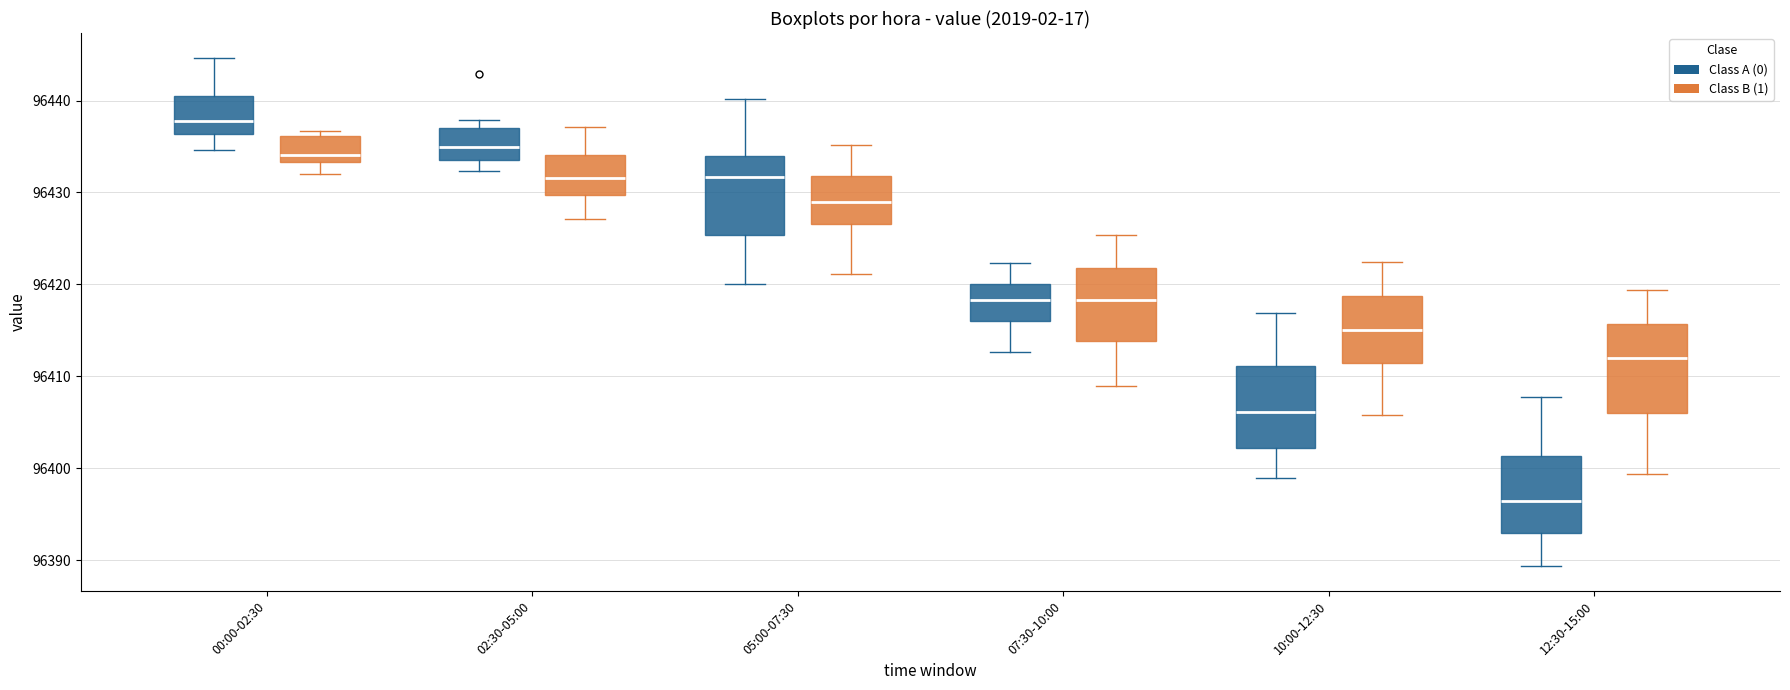

Where is the lower edge of the box for 00:00-02:30 (Class A (0)) on the y-axis? The values are not printed on the chart, so give them approximately, as read against the axis.

96436